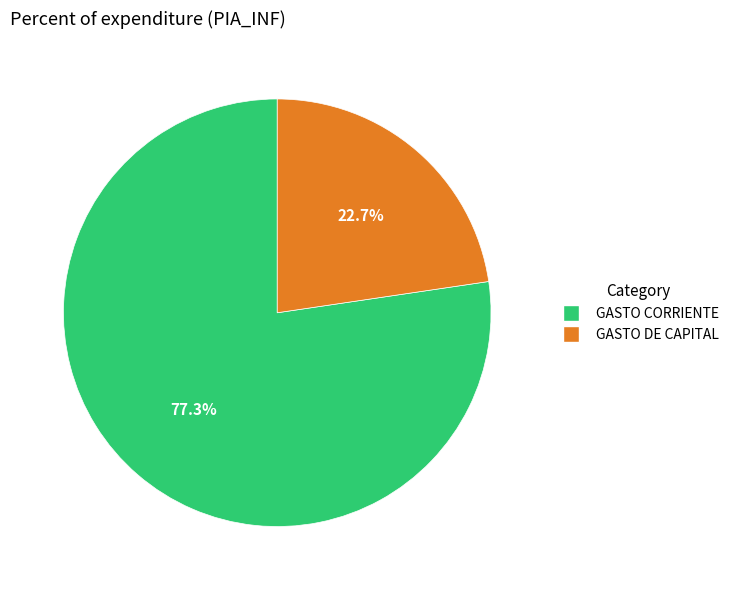

What percentage do GASTO CORRIENTE and GASTO DE CAPITAL together represent?

100.0%